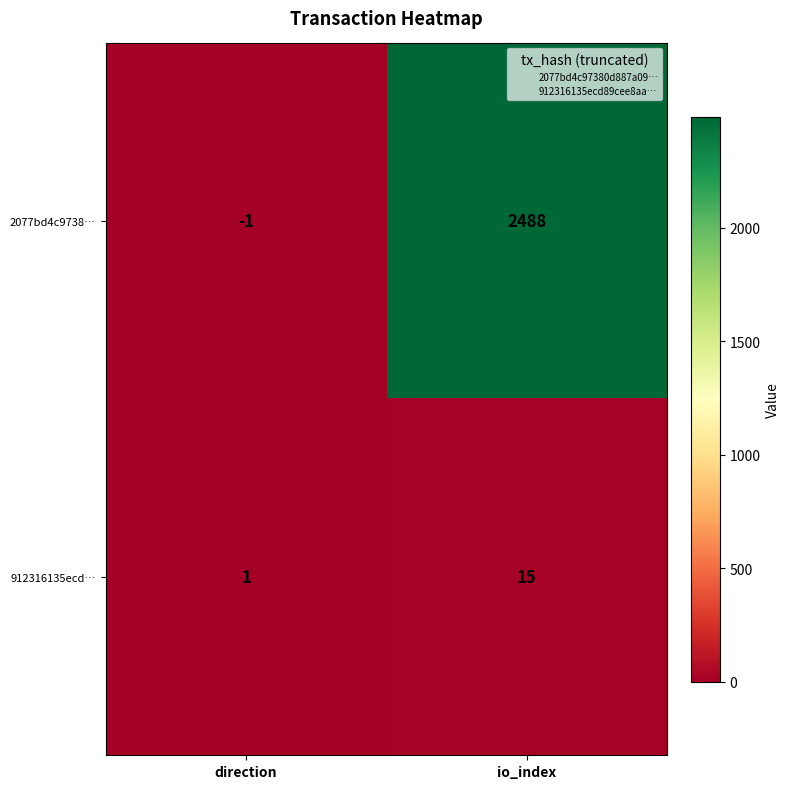

Read the 912316135ecd… value at io_index.

15